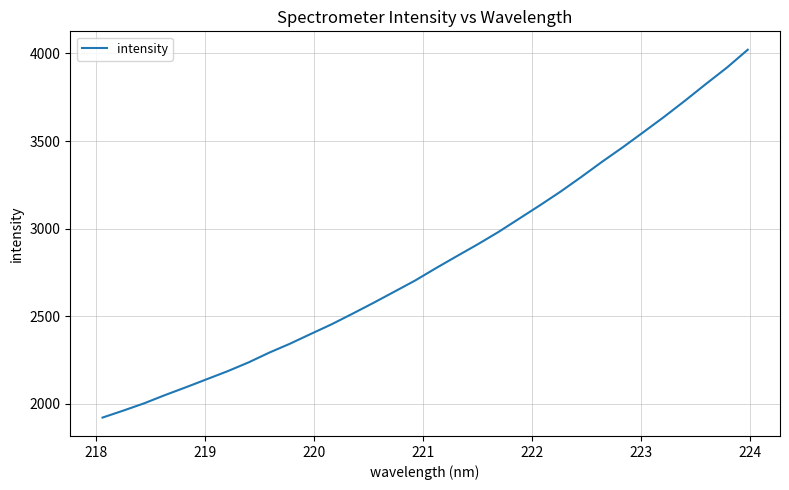

What is the greatest value displayed?

4021.5